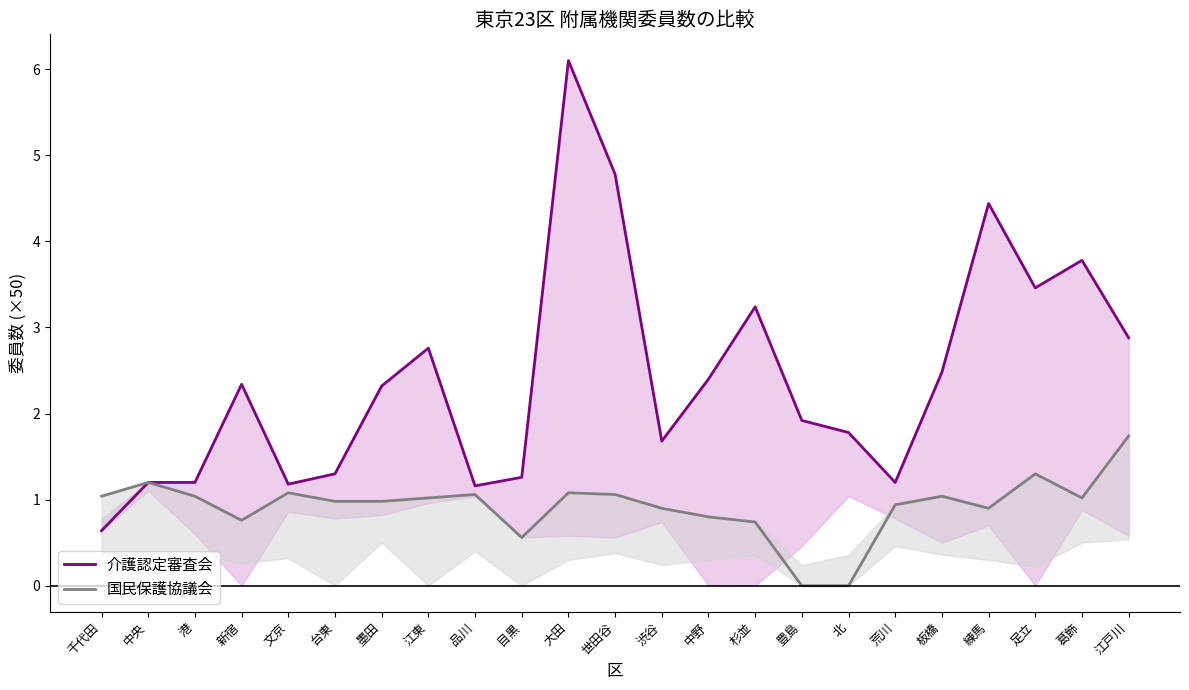

What is the label of the 19th point from the left?

板橋